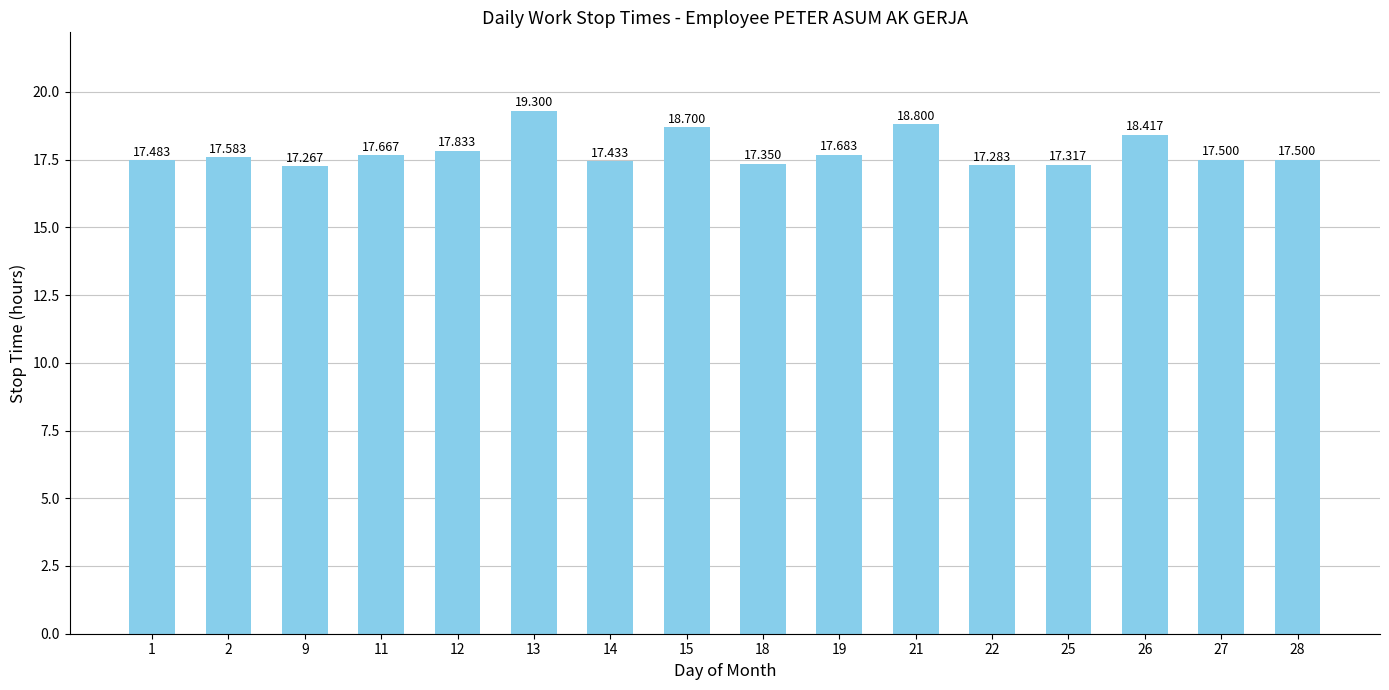

Approximately how many times larger is the value at 27 compared to 21?

0.9